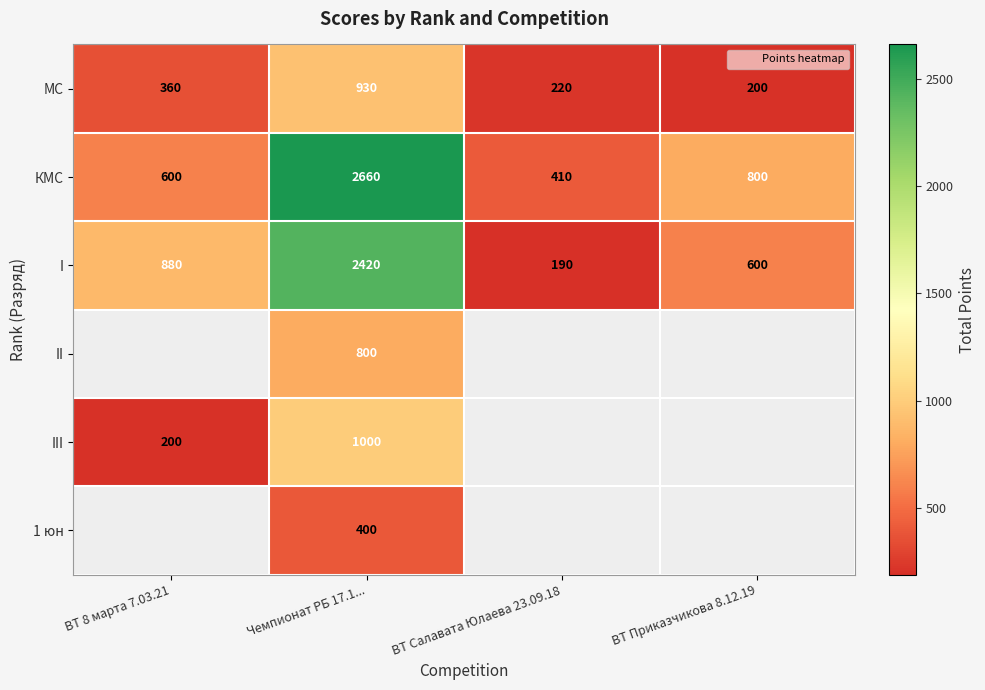

The value of I at ВТ 8 марта 7.03.21 is 1231.4. True or false?

False